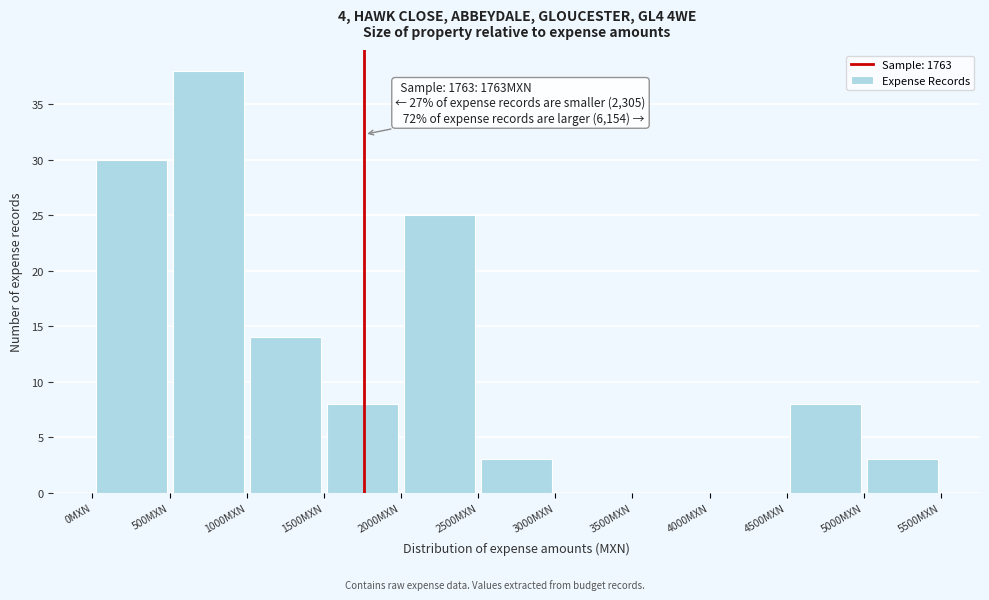

Which range on the x-axis has the tallest bar?

500 to 1000